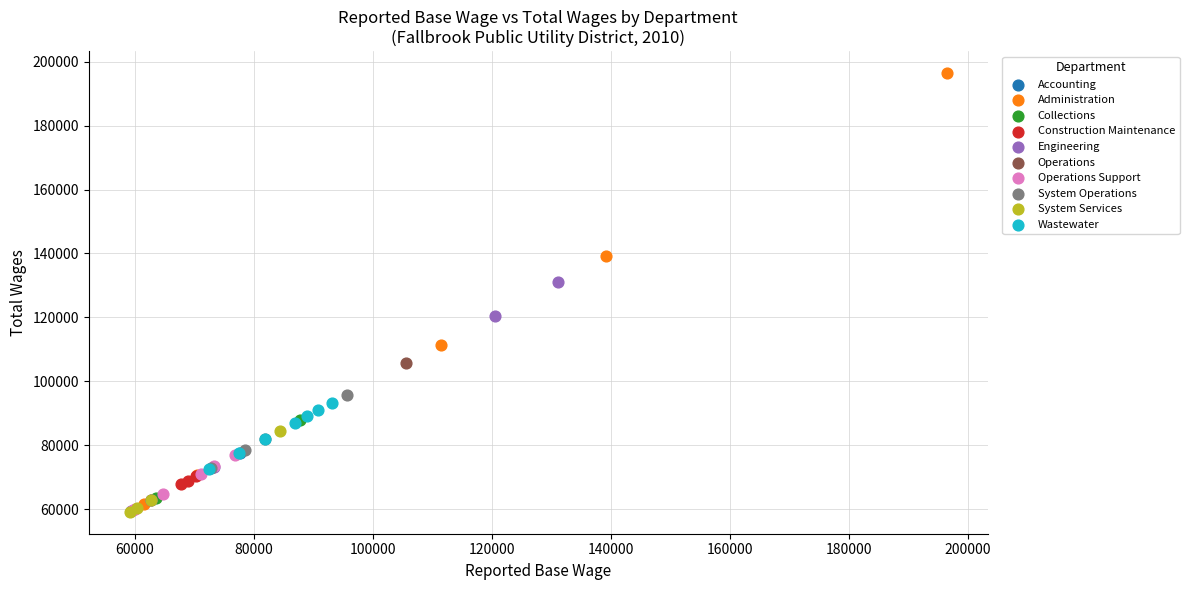

What are all the series names shown in the legend?

Accounting, Administration, Collections, Construction Maintenance, Engineering, Operations, Operations Support, System Operations, System Services, Wastewater